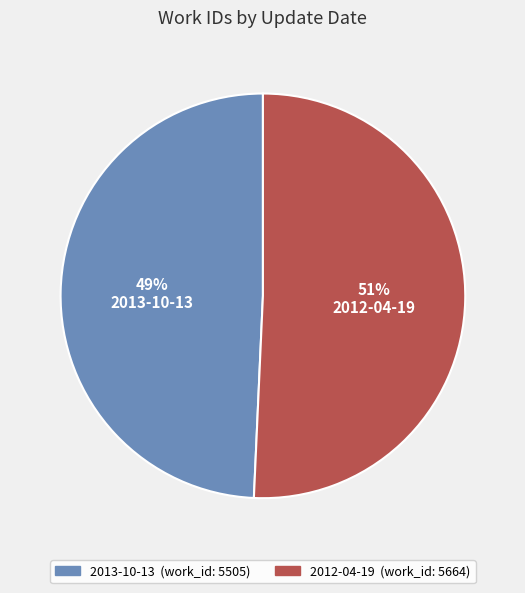

How many segments does this pie chart have?

2